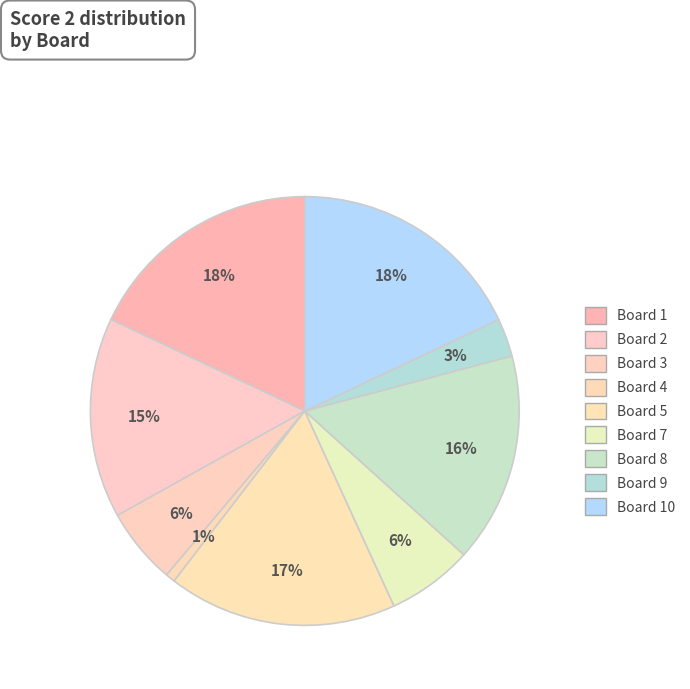

Which category has the biggest portion of the pie?

1